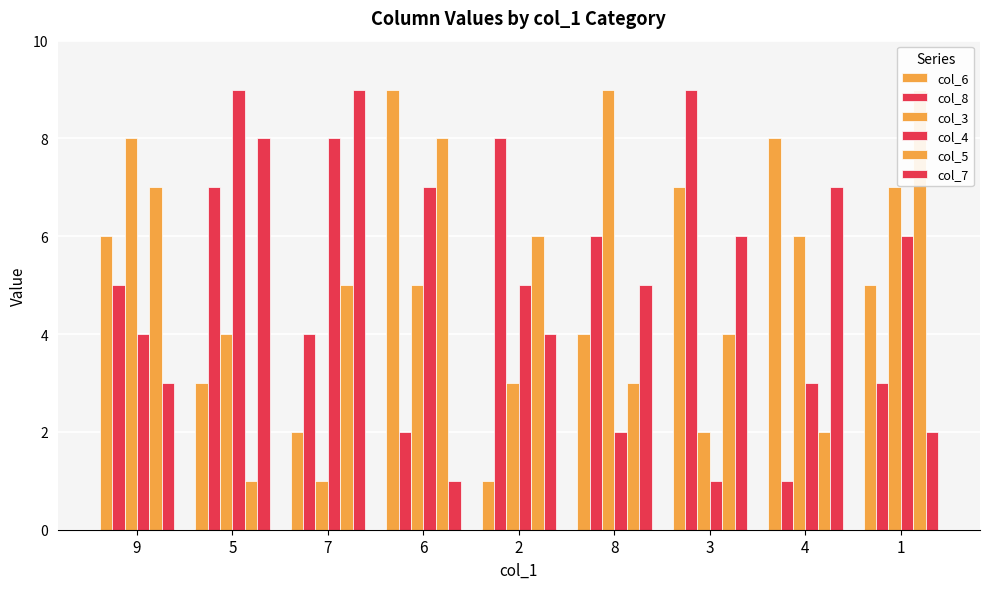

What is the smallest value displayed?

1